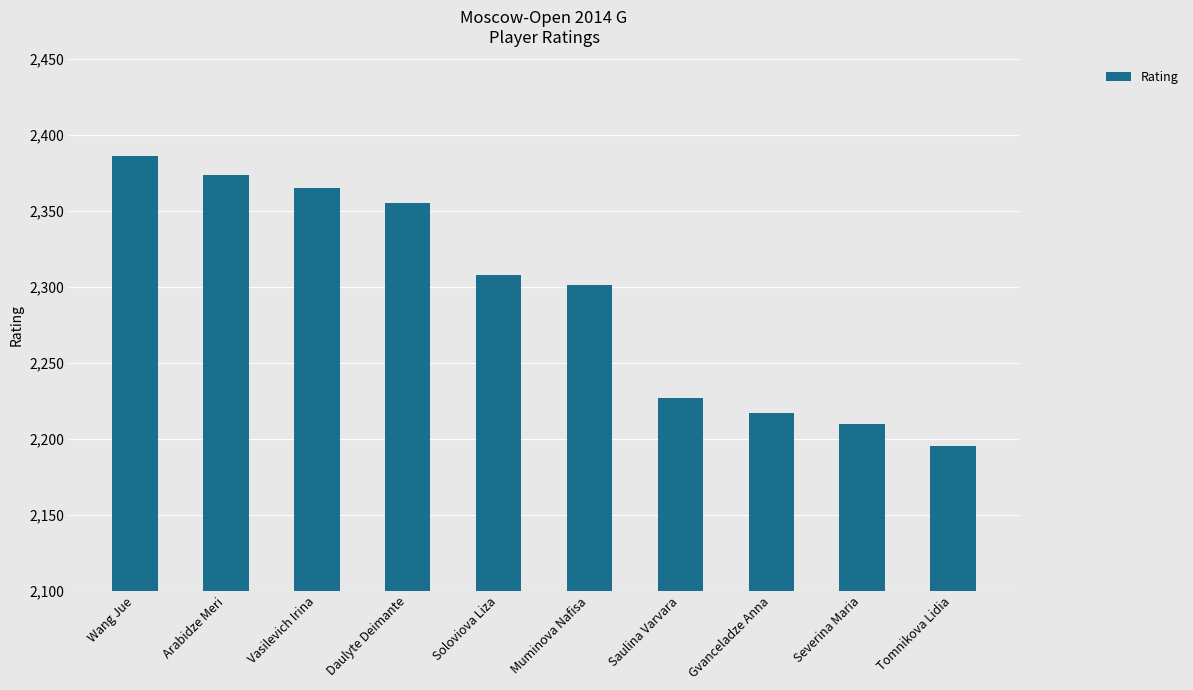

What is the label of the 8th bar from the left?

Gvanceladze Anna